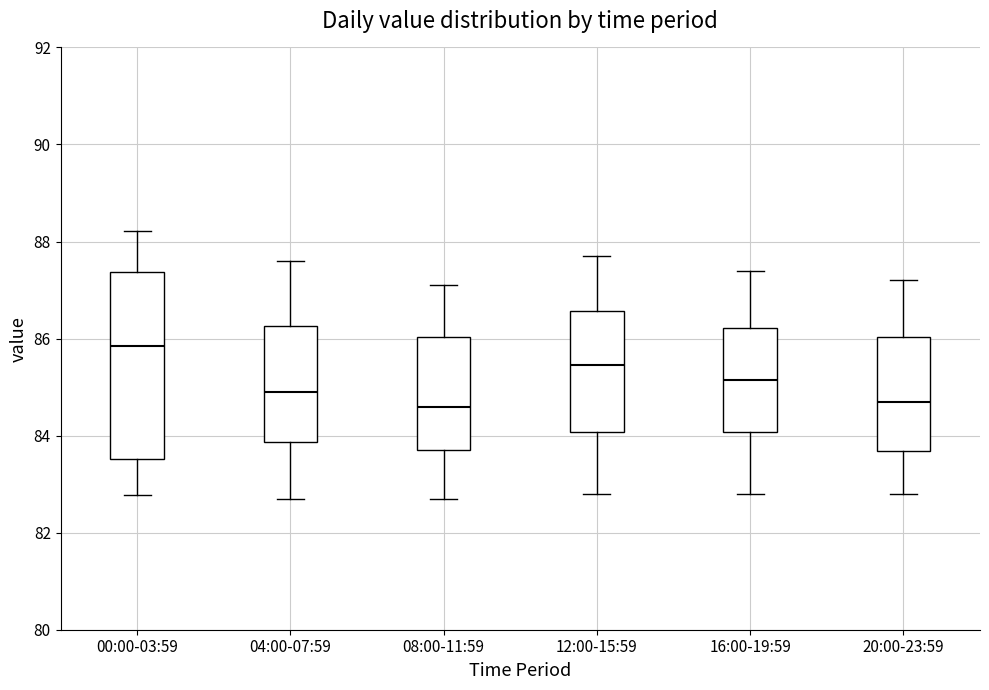

Reading left to right, transcribe this box plot: for each box, give where its median line is, the range the box spans, and where its two whiskers end, as read against the y-axis. The values are not printed on the chart, so give them approximately, as read against the axis.

00:00-03:59: median 85.8, box 83.6 to 87.4, whiskers 82.8 to 88.2
04:00-07:59: median 85.0, box 83.8 to 86.2, whiskers 82.8 to 87.6
08:00-11:59: median 84.6, box 83.8 to 86.0, whiskers 82.8 to 87.2
12:00-15:59: median 85.4, box 84.0 to 86.6, whiskers 82.8 to 87.8
16:00-19:59: median 85.2, box 84.0 to 86.2, whiskers 82.8 to 87.4
20:00-23:59: median 84.8, box 83.6 to 86.0, whiskers 82.8 to 87.2